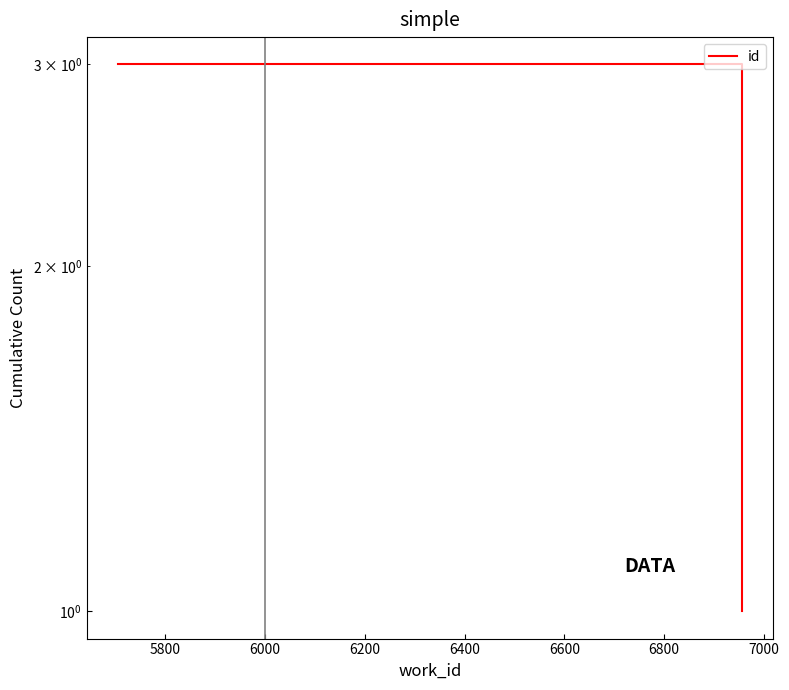

What is the greatest value displayed?

3